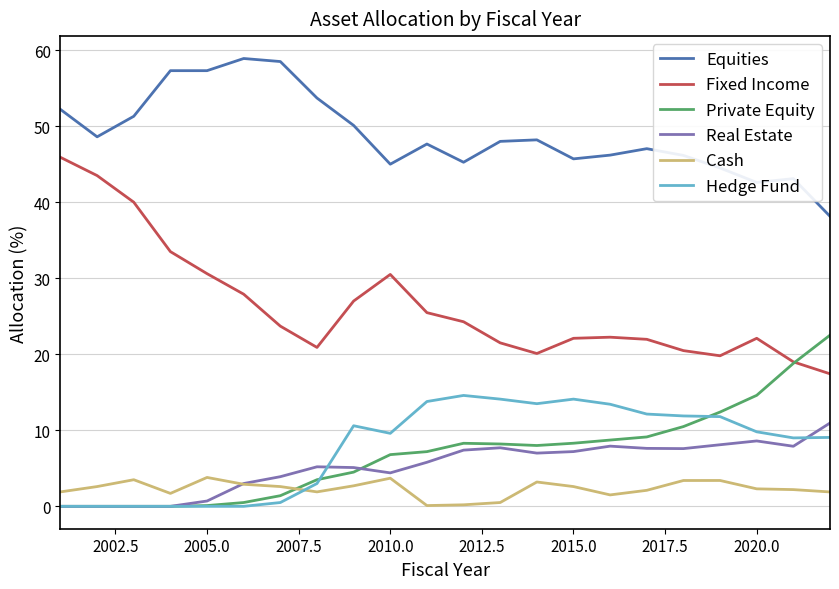

Which series has the largest range (max minus min)?

Fixed Income